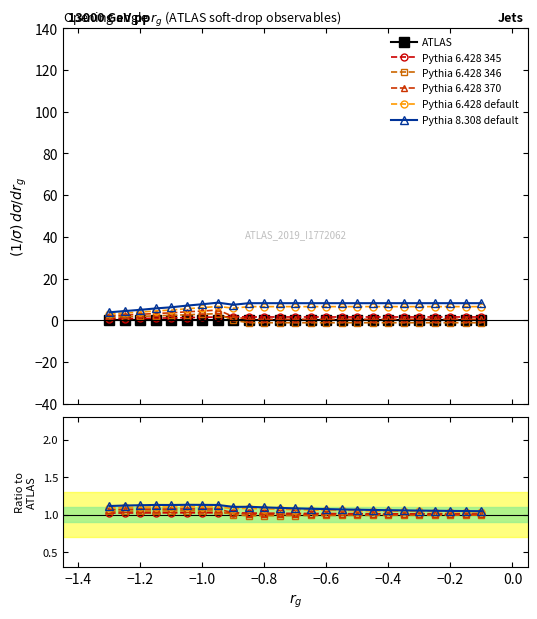

What is the label of the 23rd point from the right?

−1.2